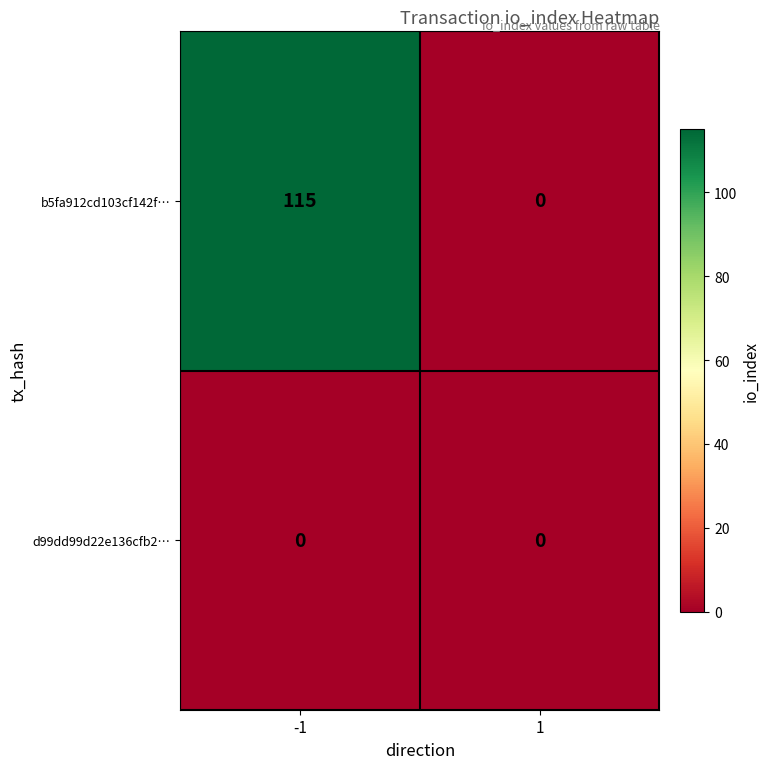

What is the difference between the highest and lowest values at -1?

115